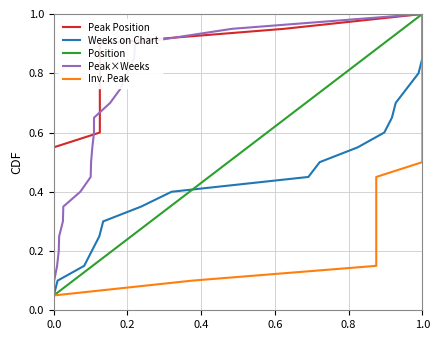

At which label does Position reach its peak?

1.0